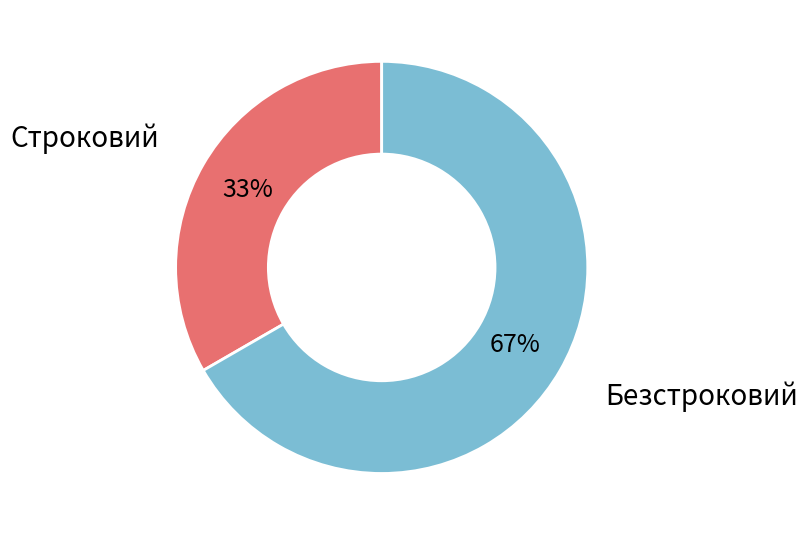

To the nearest percent, what percentage of the pie is Безстроковий?

67%